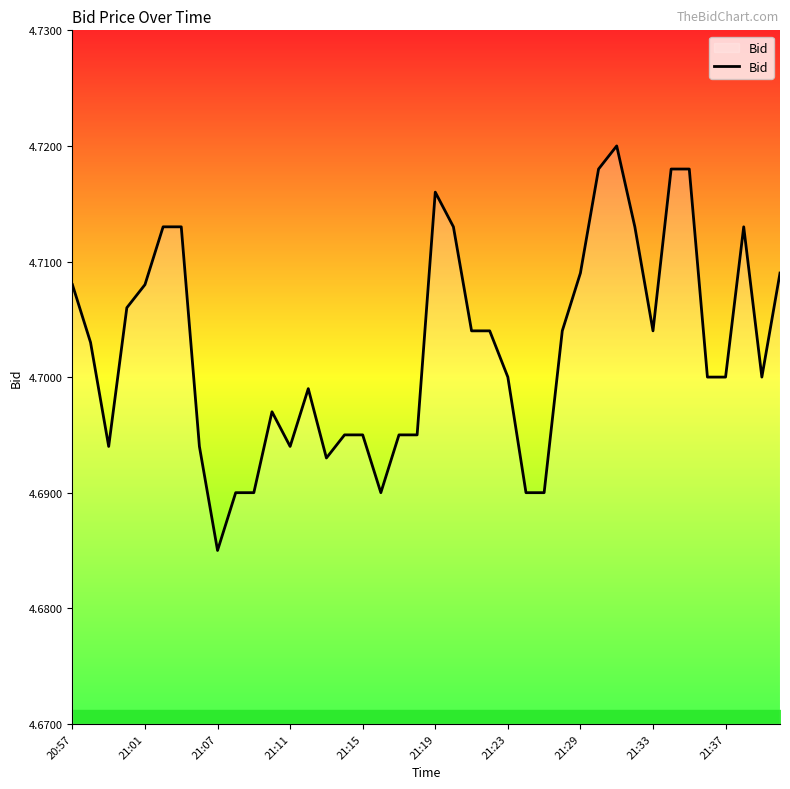

Is this an area chart (filled region under the line)?

Yes